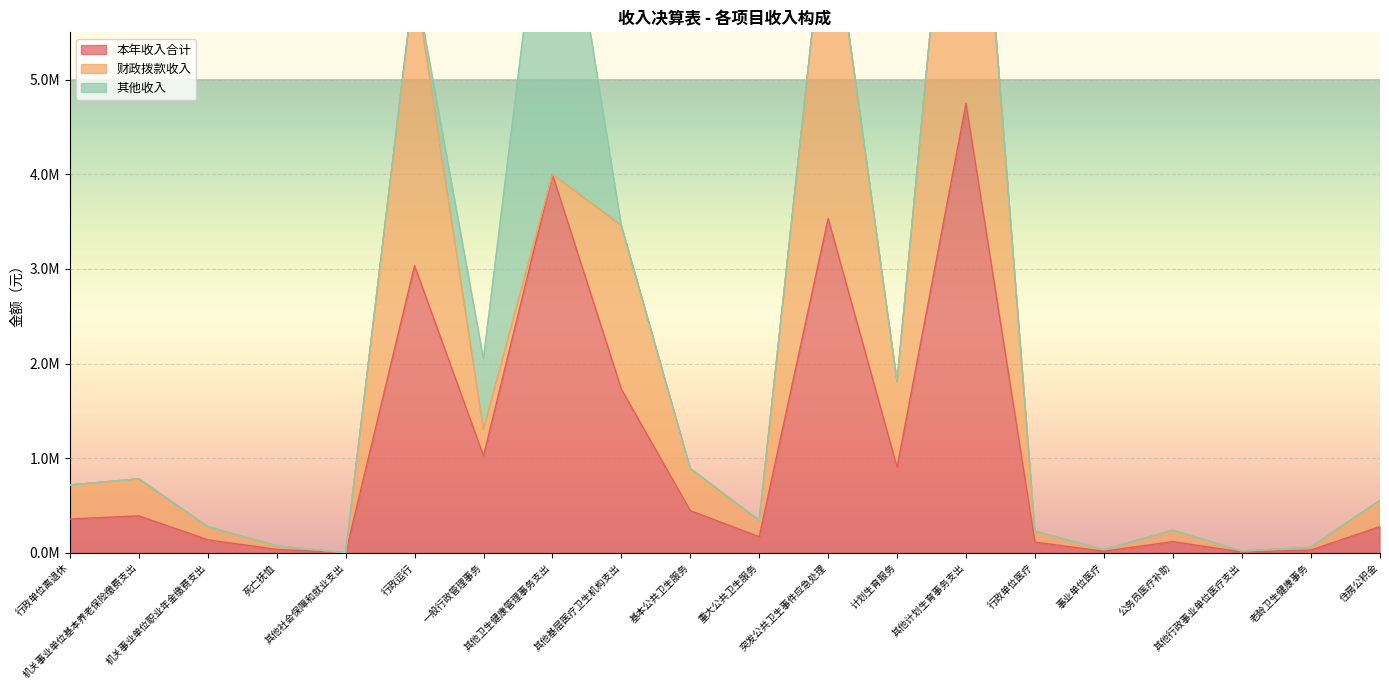

Which has a higher value, 其他基层医疗卫生机构支出 or 其他行政事业单位医疗支出?

其他基层医疗卫生机构支出